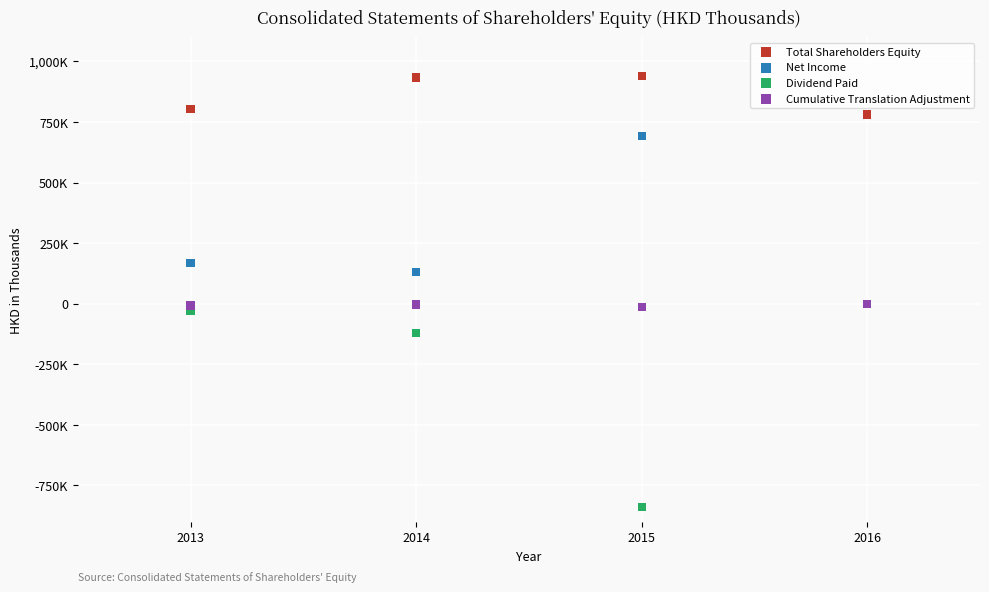

Which series has the widest spread of Y values?

Dividend Paid